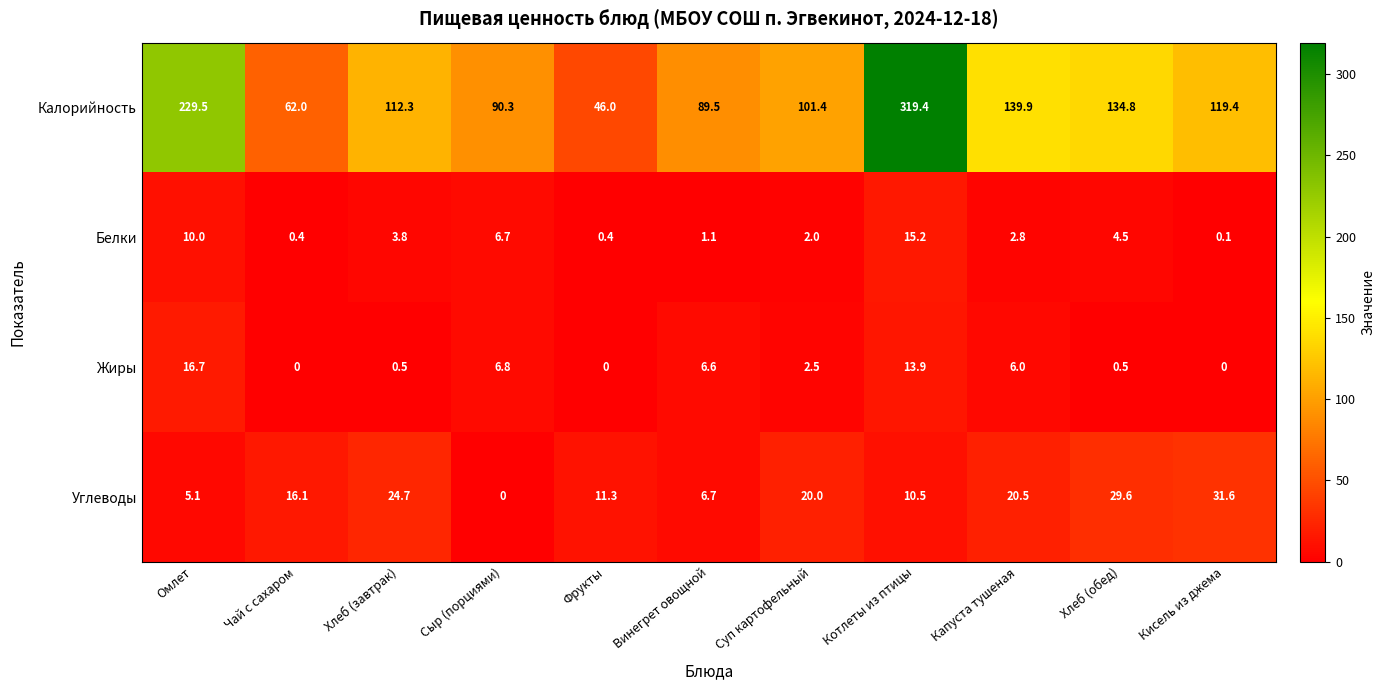

What is the sum of the Белки values at Омлет and Винегрет овощной?

11.1